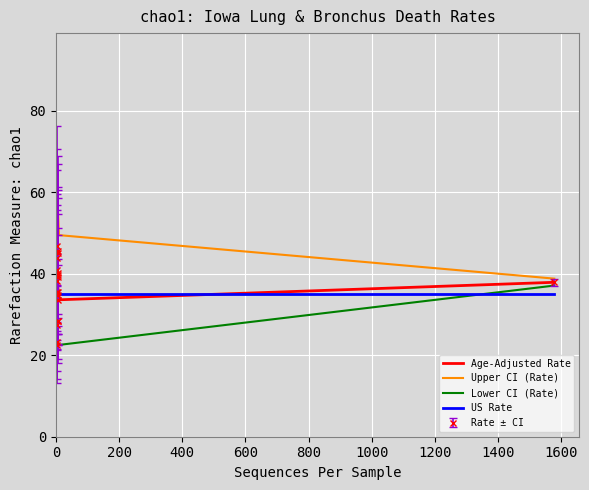

The value of US Rate at Mitchell is 24.5. True or false?

False